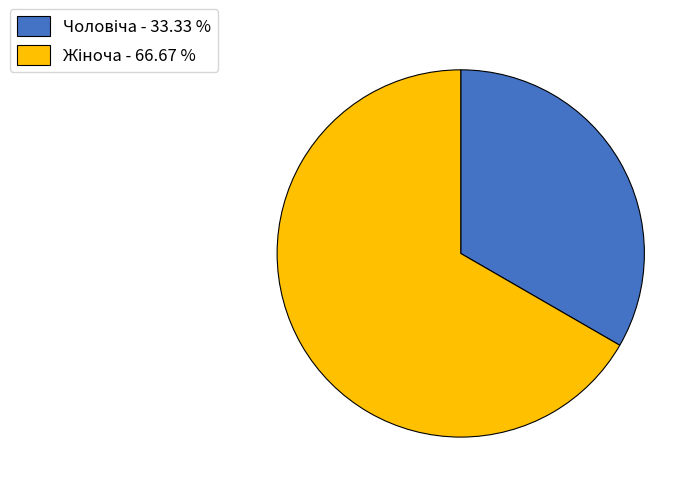

How many slices are in this pie chart?

2